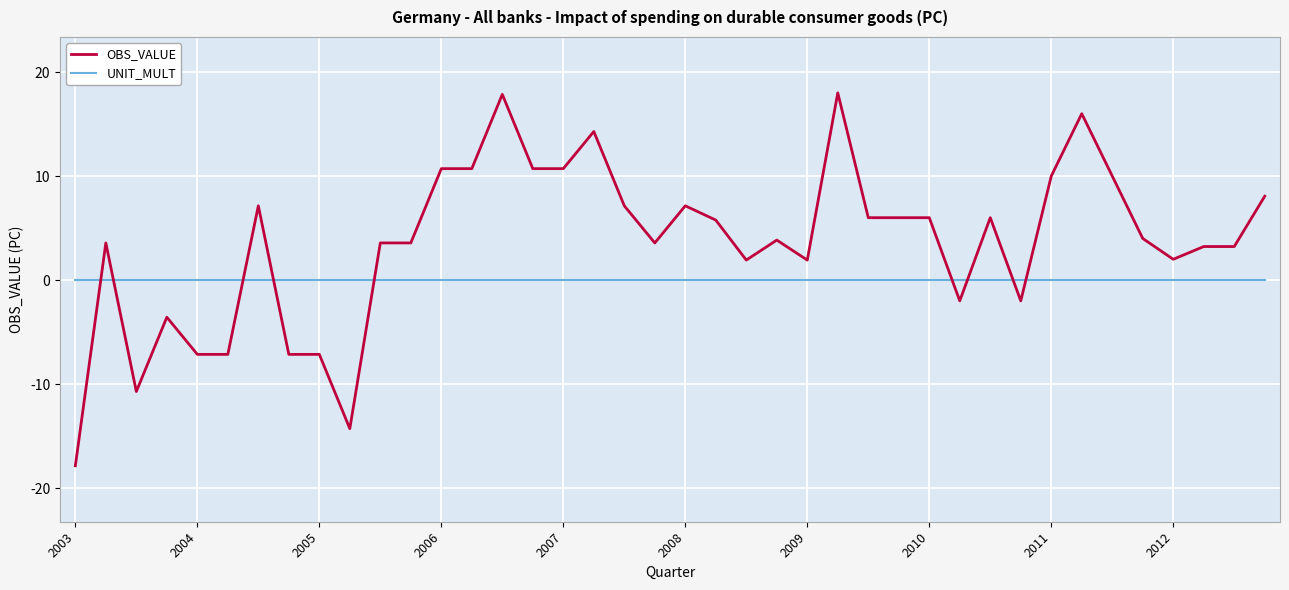

What is the greatest value displayed?

18.0